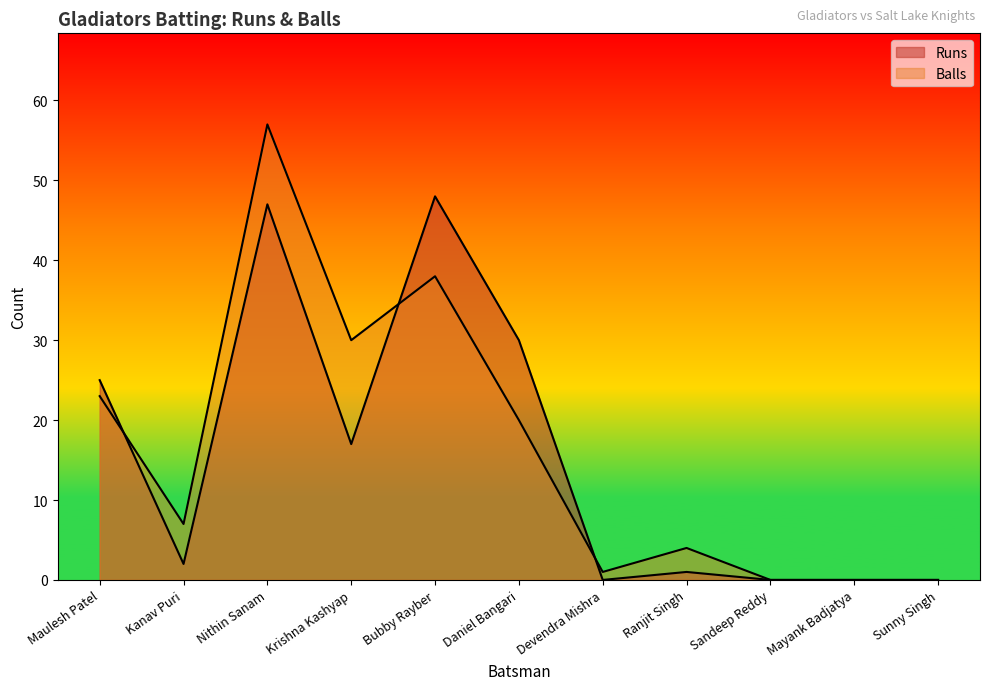

What is the sum of the Runs values at Ranjit Singh and Krishna Kashyap?

18